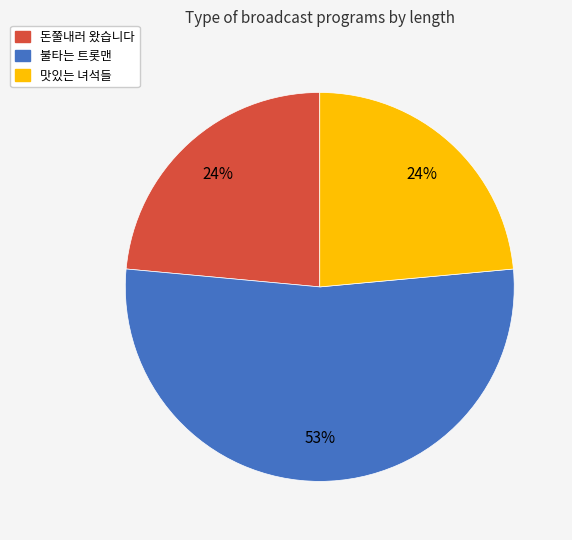

True or false: 돈쭐내러 왔습니다 accounts for 24% of the total.

True